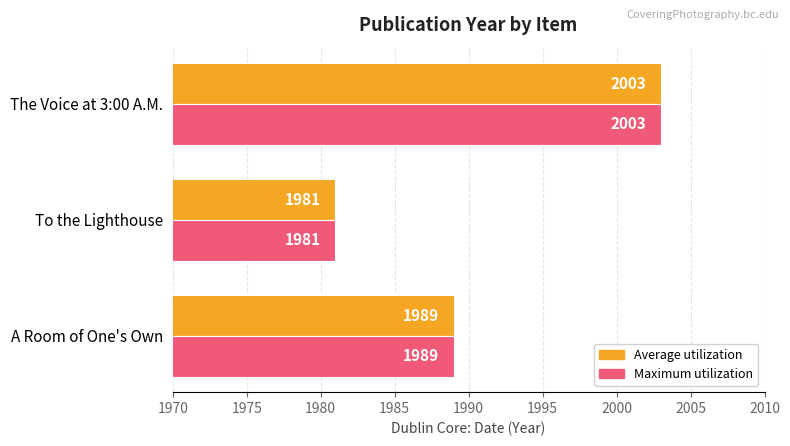

At which label is Average utilization closest to 1992?

A Room of One's Own